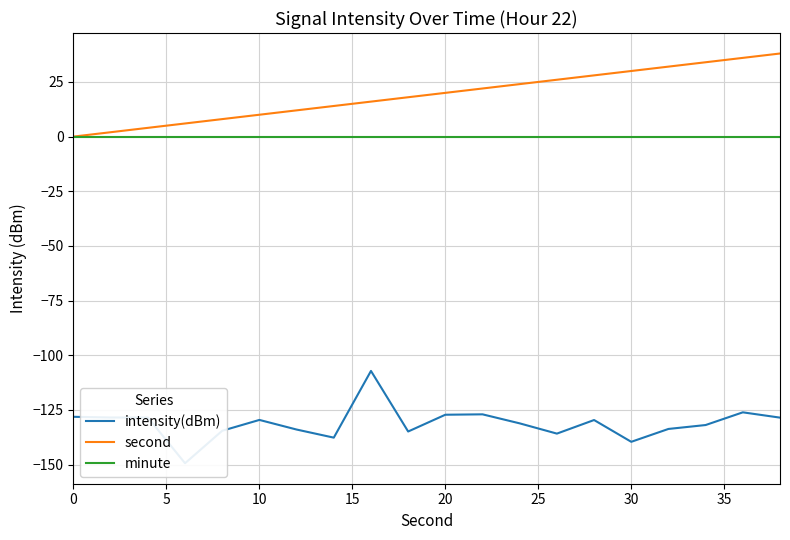

What is the greatest value displayed?

38.0